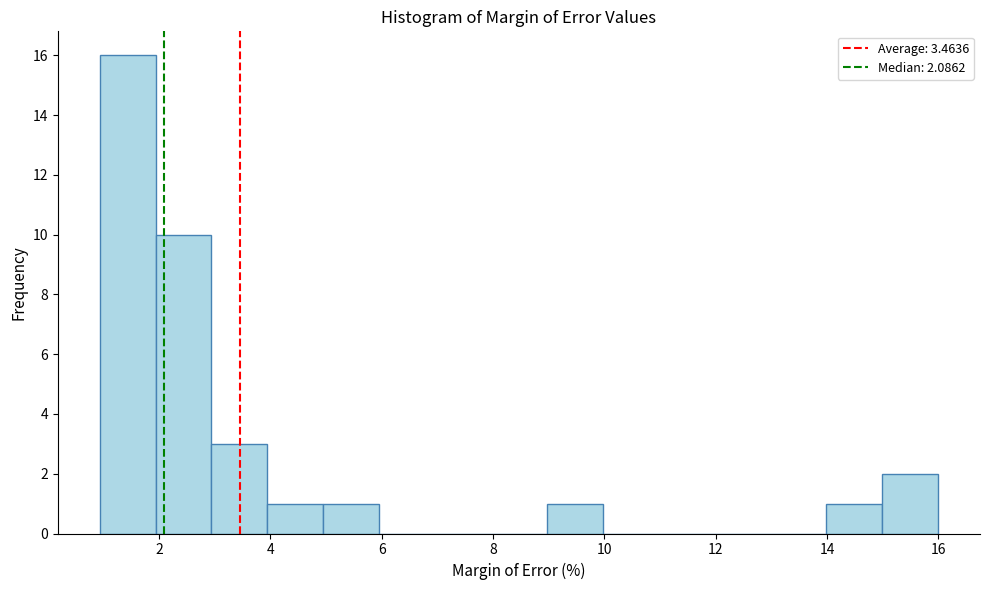

Reading left to right, transcribe this chart: for each bar, give the range it covers on the x-axis and its height. Neither the bar edges nor the heights are printed on the chart, so give them approximately, as read against the axes.

1 to 2: 16
2 to 3: 10
3 to 4: 3
4 to 5: 1
5 to 6: 1
6 to 7: 0
7 to 8: 0
8 to 9: 0
9 to 10: 1
10 to 11: 0
11 to 12: 0
12 to 13: 0
13 to 14: 0
14 to 15: 1
15 to 16: 2